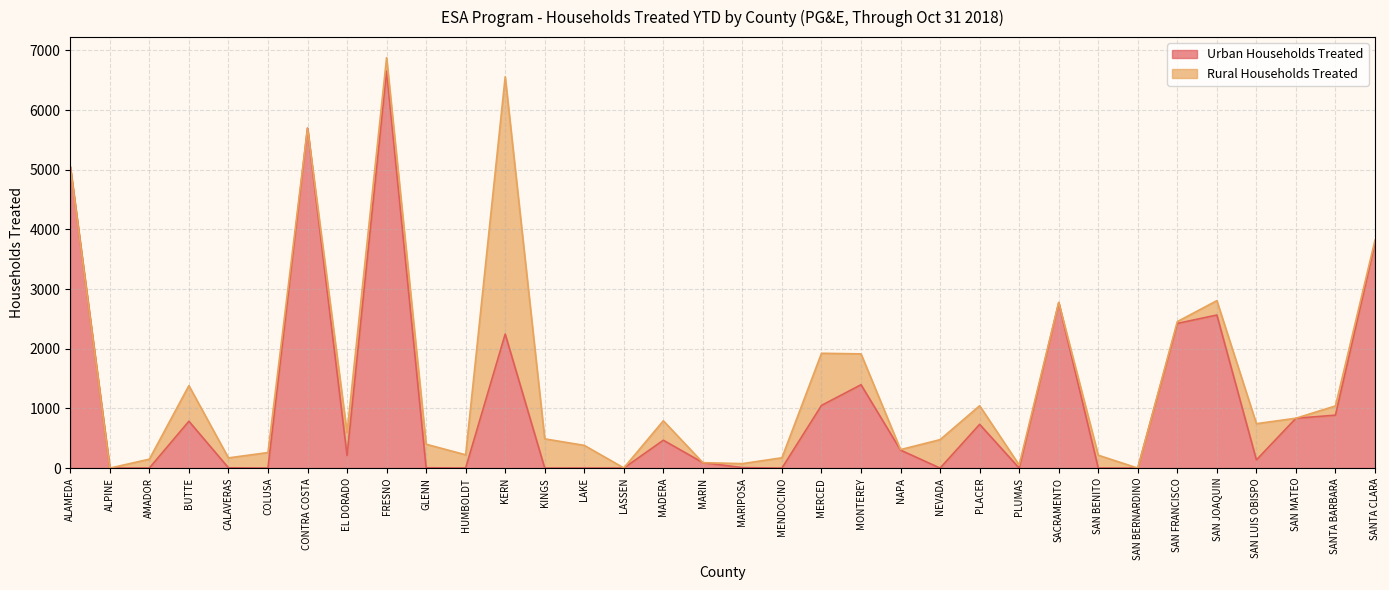

What is the change in value from CONTRA COSTA to MONTEREY?

-4300